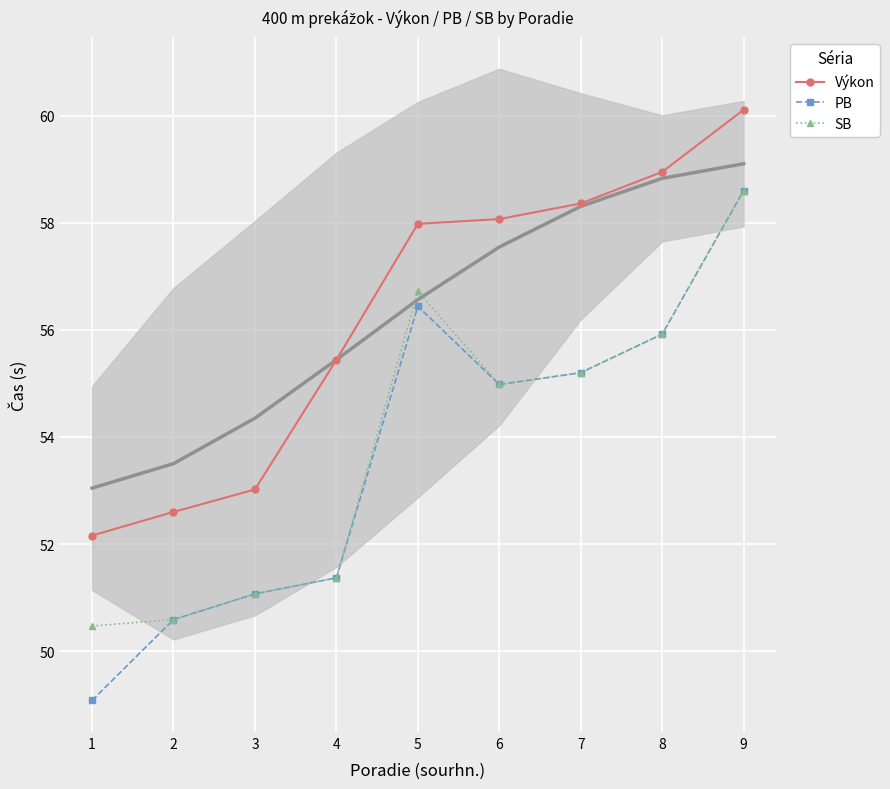

Which category has the highest value across all series?

9